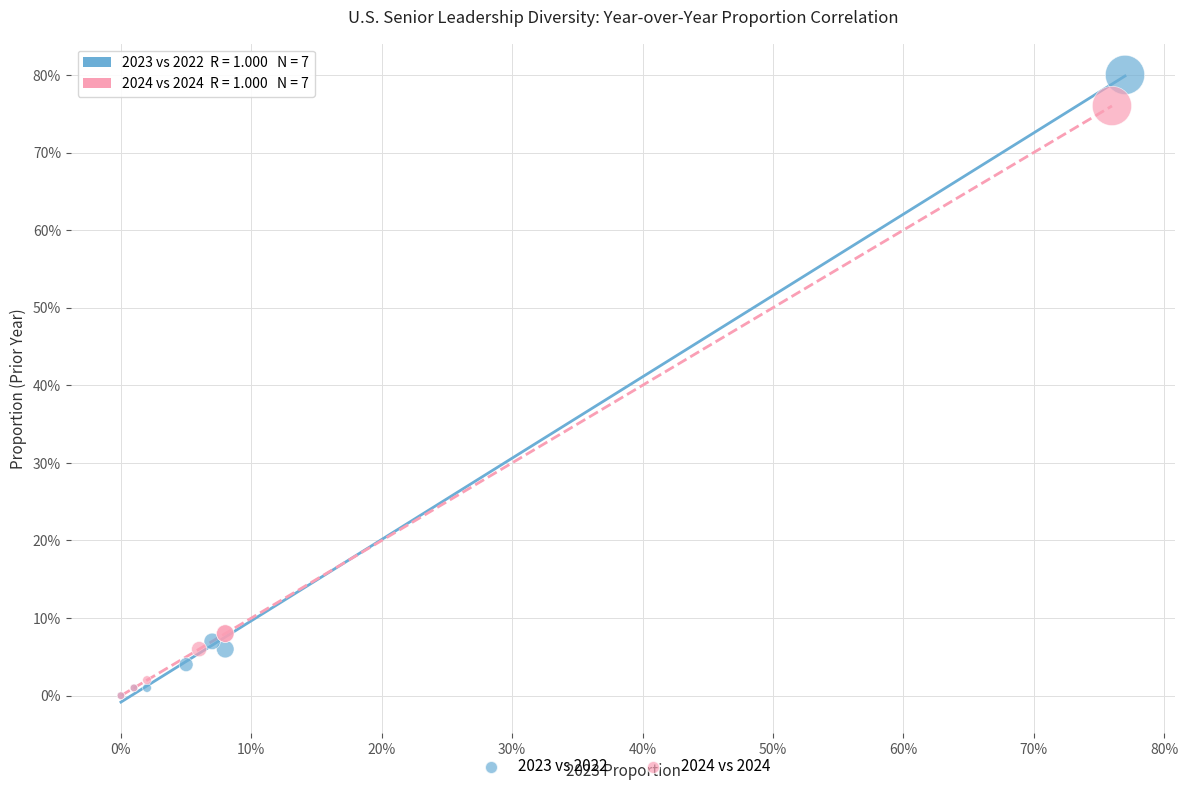

What are all the series names shown in the legend?

2023 vs 2022, 2024 vs 2024